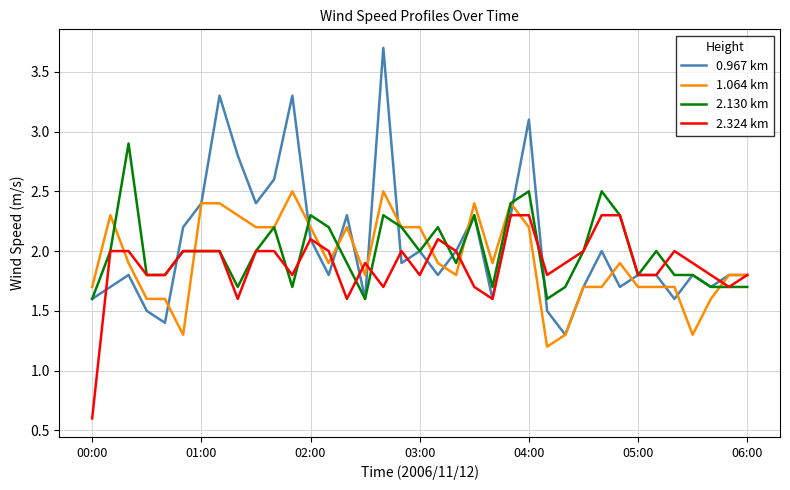

Rank the series by their maximum value, from highest to lowest.

0.967 km, 2.130 km, 1.064 km, 2.324 km